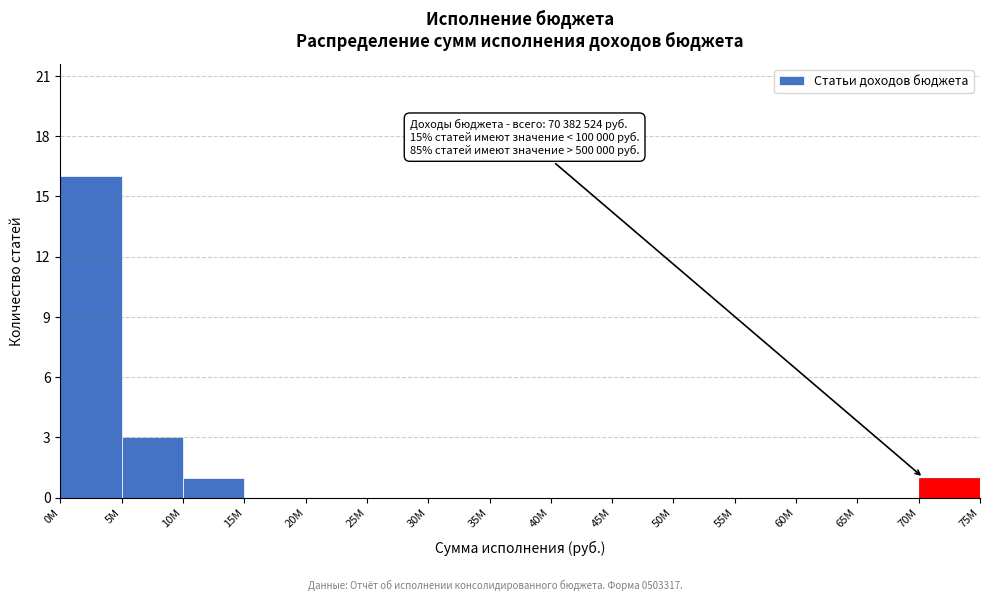

Reading right to left, extract all data points from this chart.

70M=1	65M=0	60M=0	55M=0	50M=0	45M=0	40M=0	35M=0	30M=0	25M=0	20M=0	15M=0	10M=1	5M=3	0M=16